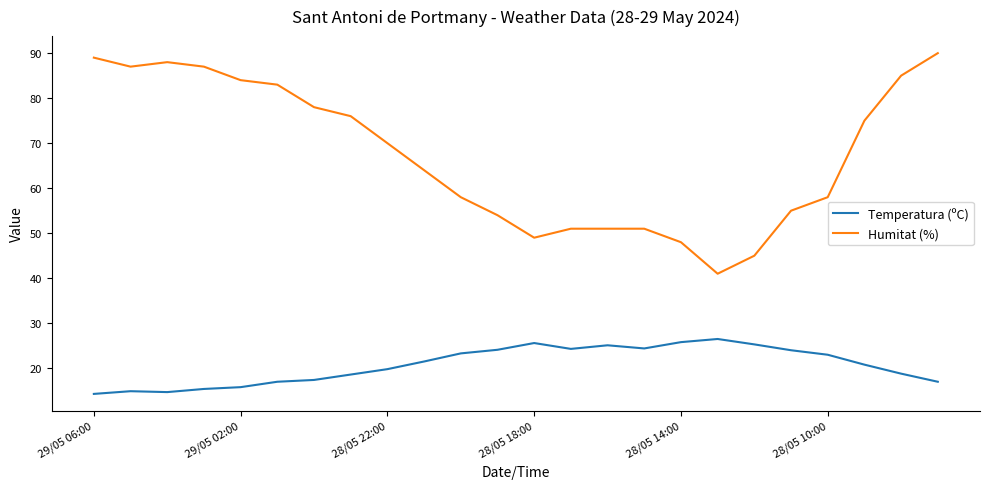

What is the difference between the maximum and minimum values in the Humitat (%) series?

49.0